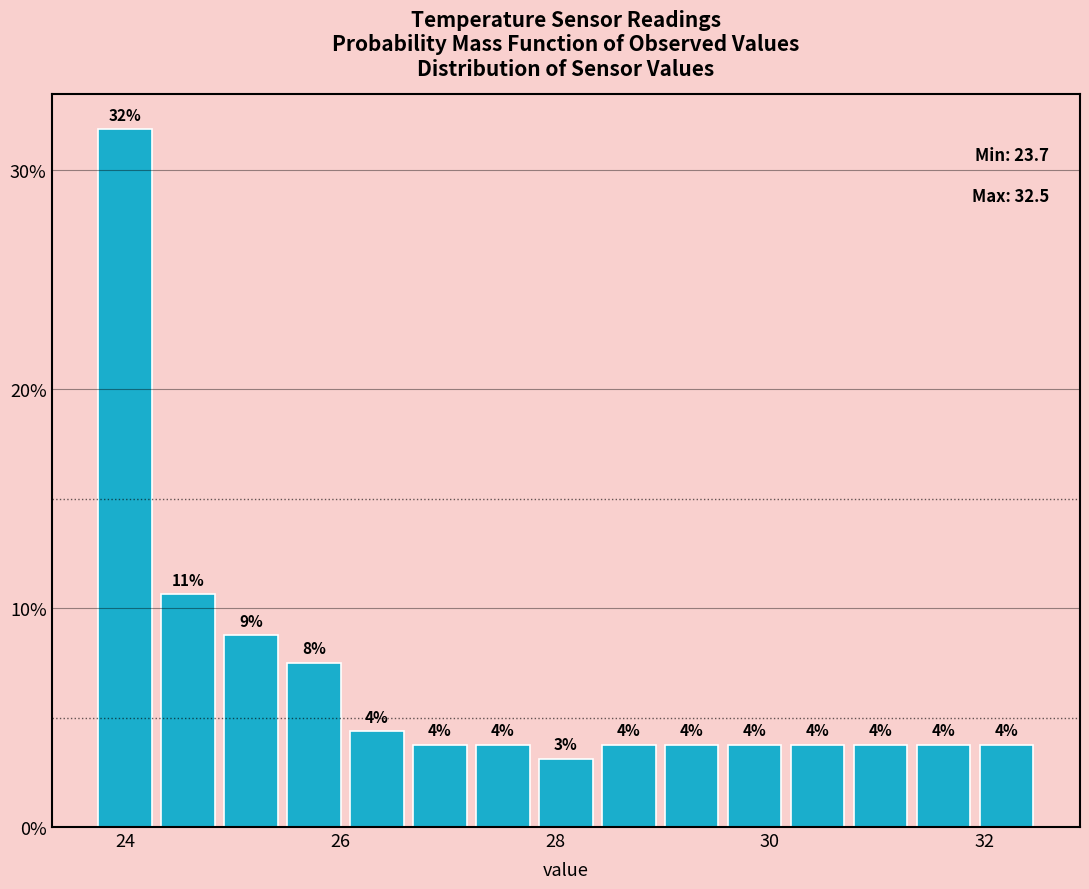

Read against the x-axis, roughly where is the centre of the tallest bar?

24.0